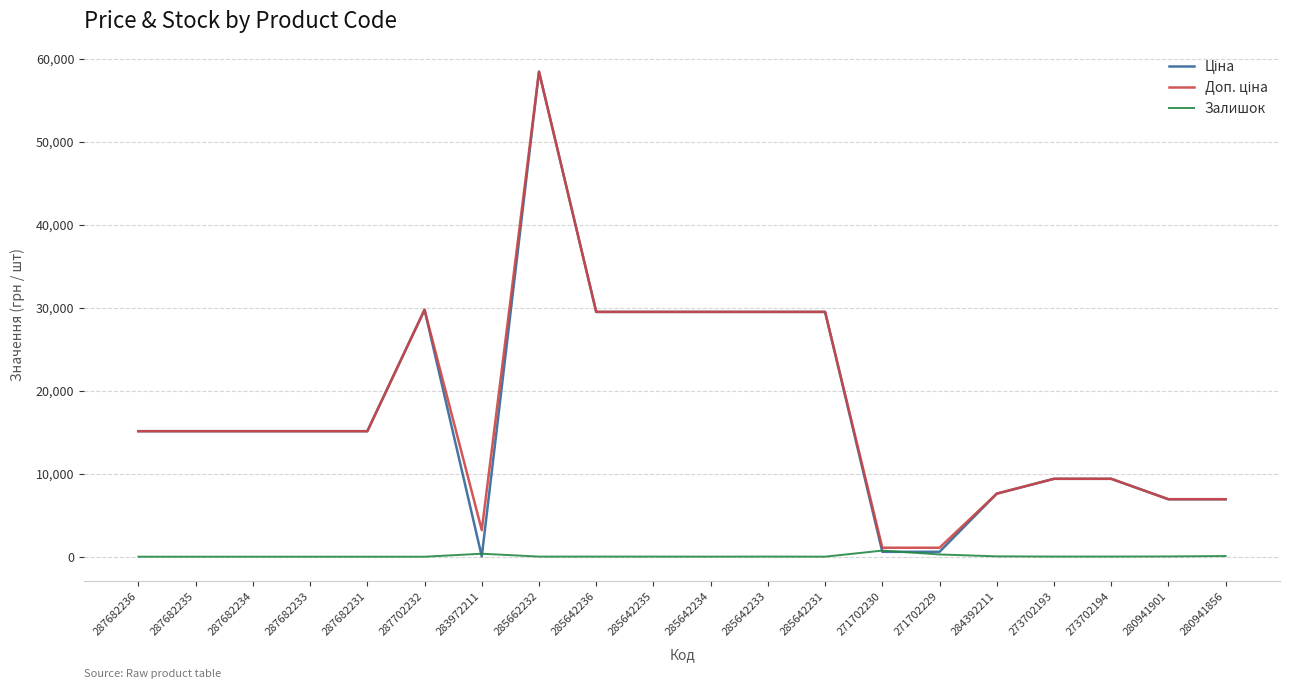

What is the total value across all series at 287682236?

30240.0